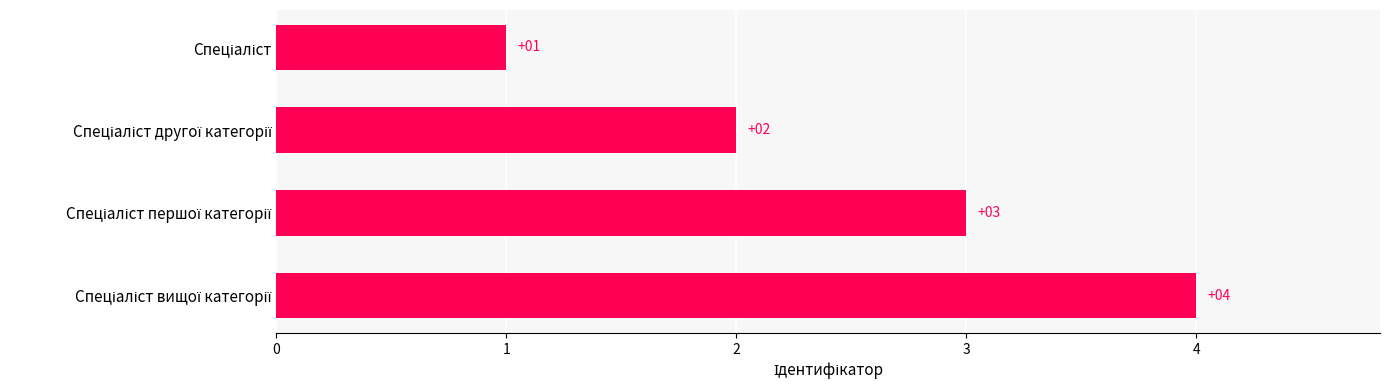

How many values are between 2 and 4?

3